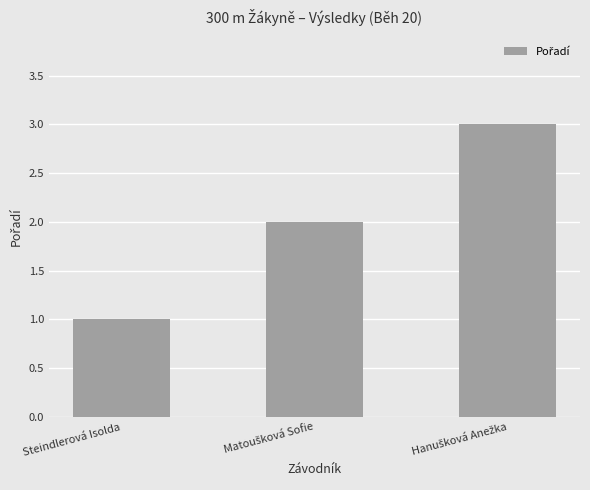

Is it true that the value at Steindlerová Isolda is 1?

True